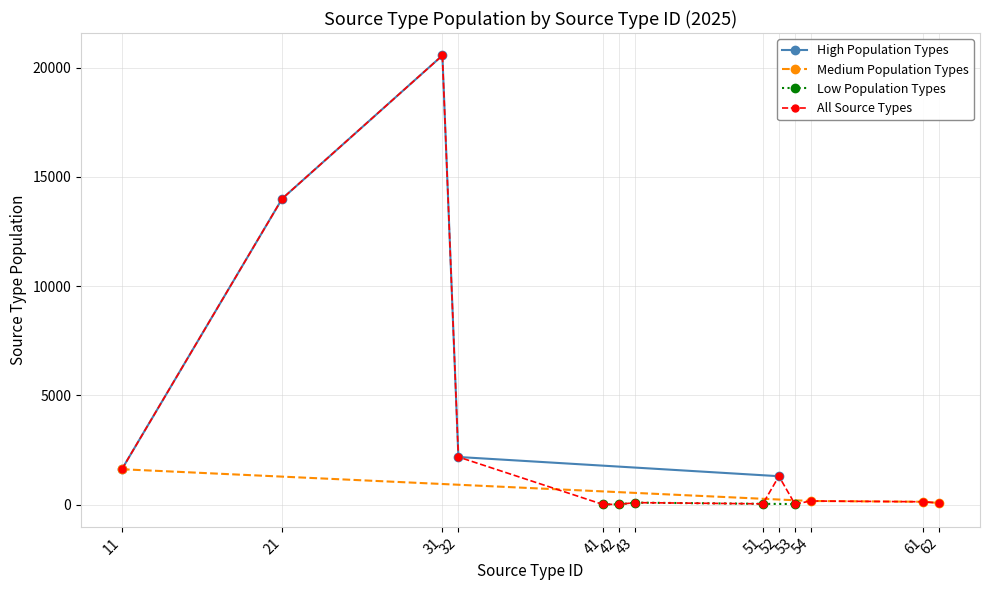

The value of All Source Types at 32 is 1284.5. True or false?

False